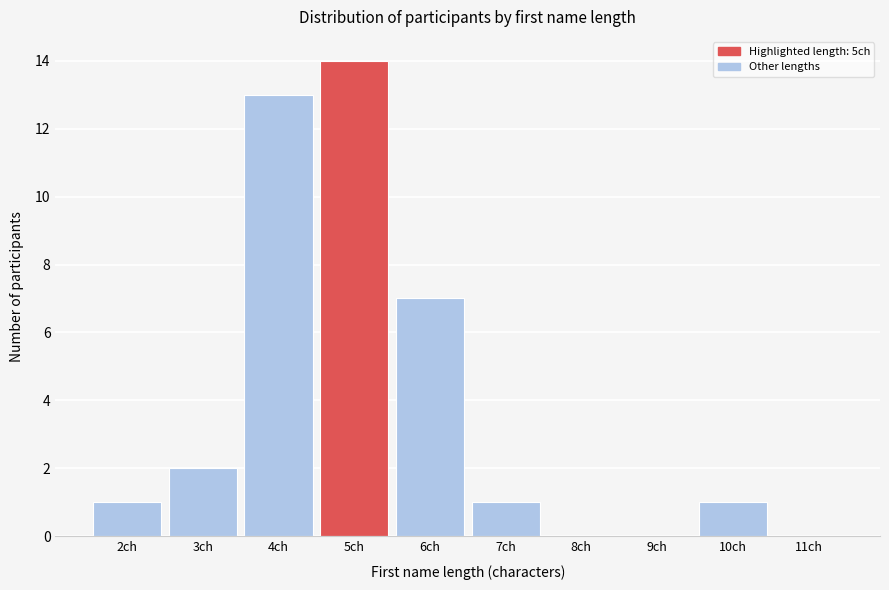

Over which range of the x-axis is the bar tallest?

4.5 to 5.5